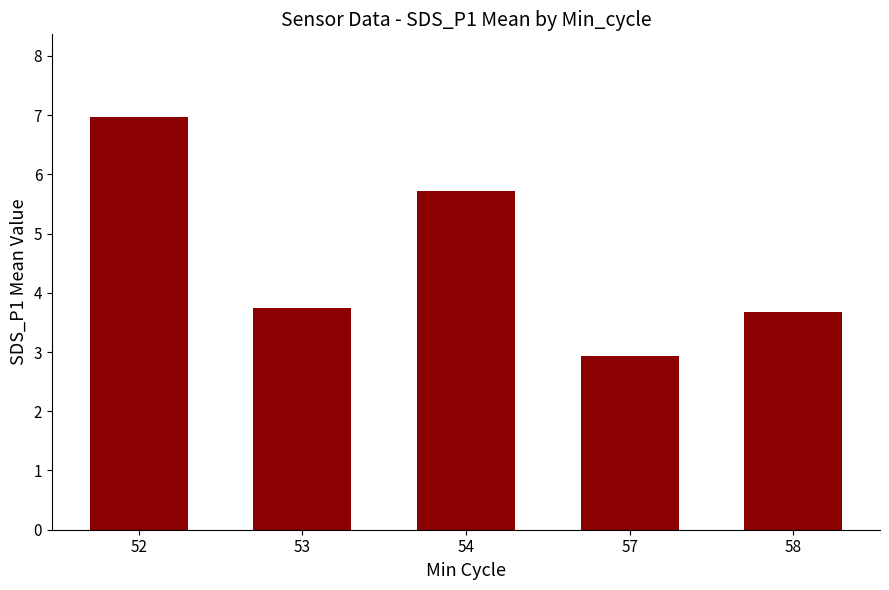

Reading left to right, transcribe all the data shown in this chart.

7.0	3.8	5.7	2.9	3.7